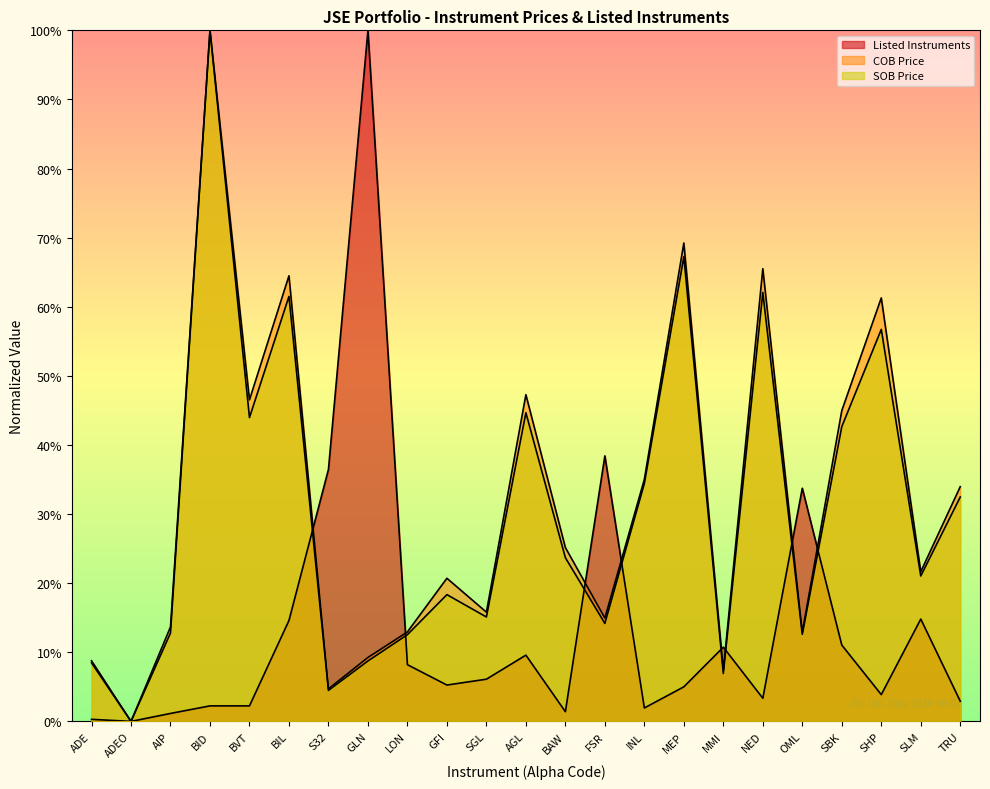

What is the sum of all SOB Price values?

7.0